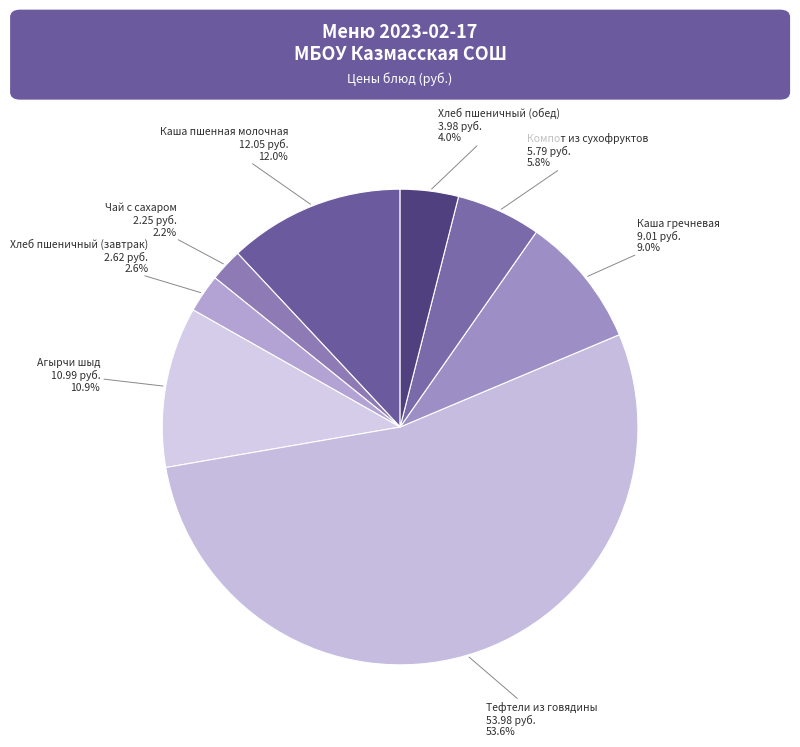

True or false: Тефтели из говядины accounts for 54% of the total.

True